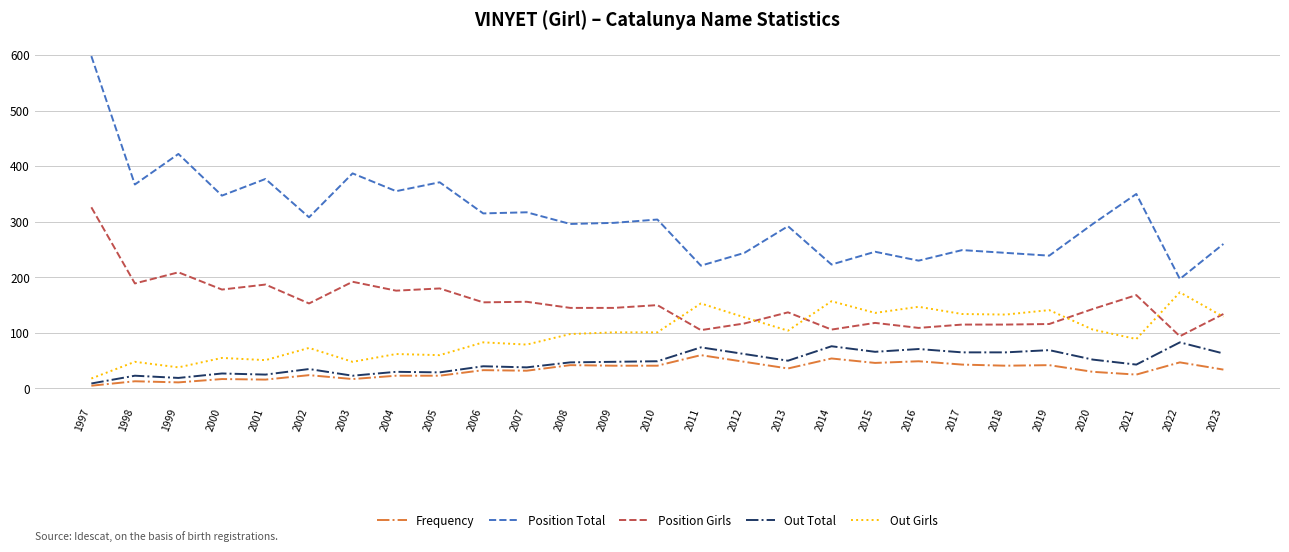

Which series has the largest total across all categories?

Position Total